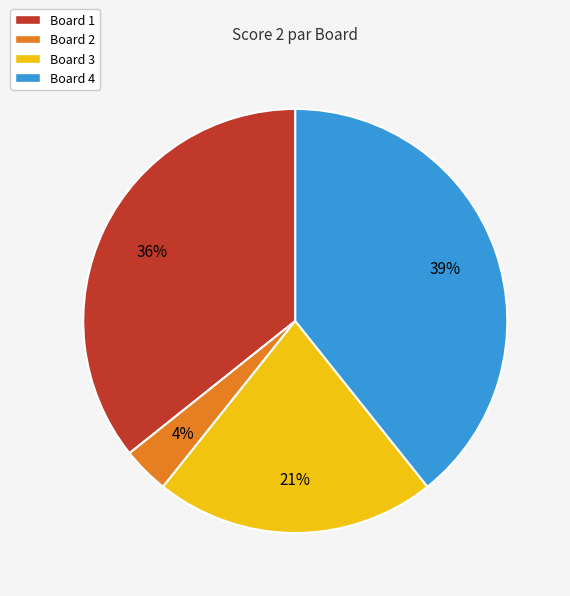

To the nearest percent, what is the combined percentage of Board 3 and Board 1?

57%